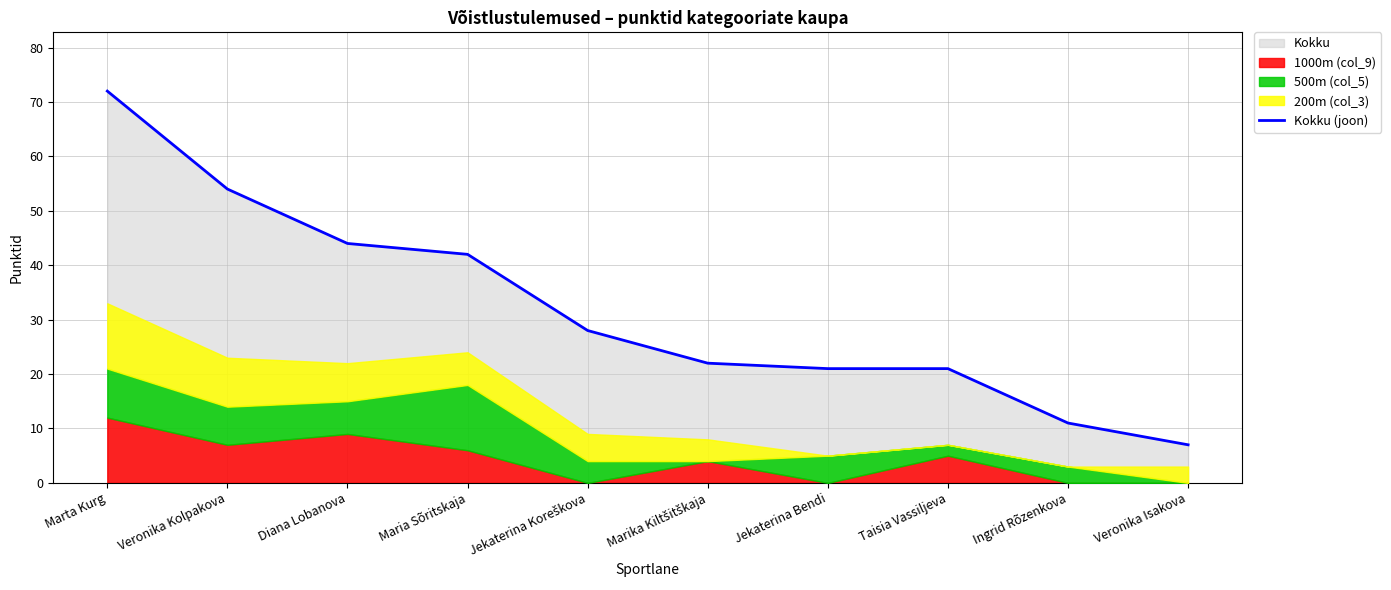

List the labels in order of value, smallest first.

Veronika Isakova, Ingrid Rõzenkova, Jekaterina Bendi, Taisia Vassiljeva, Marika Kiltšitškaja, Jekaterina Koreškova, Maria Sõritskaja, Diana Lobanova, Veronika Kolpakova, Marta Kurg